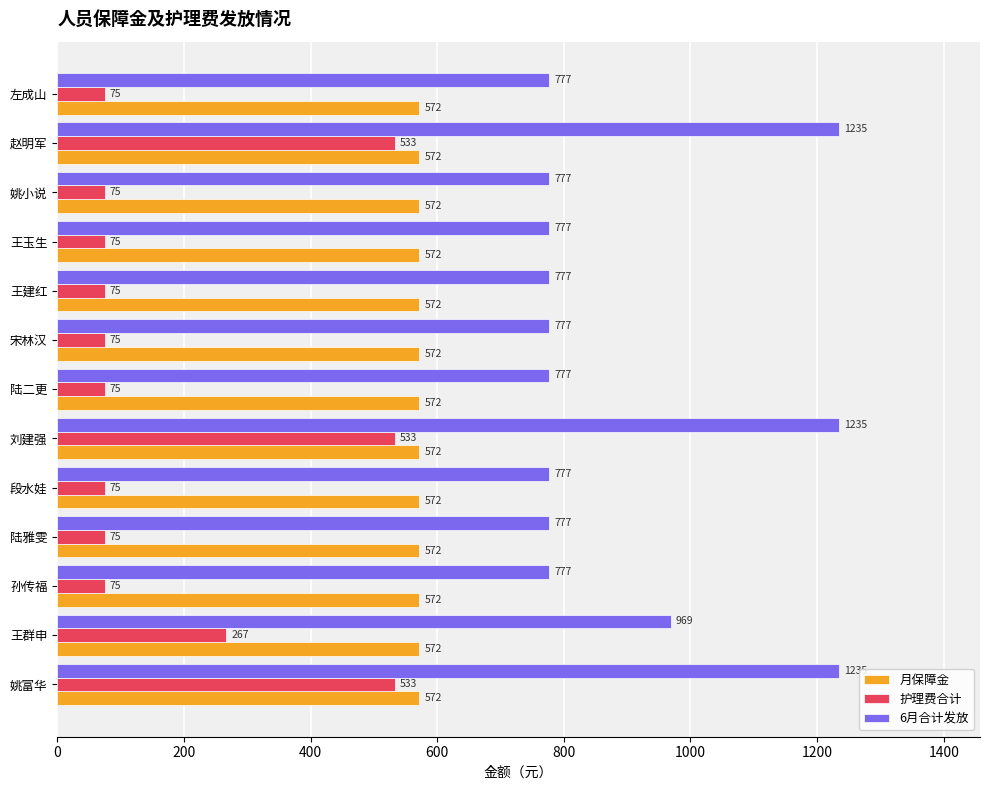

The 护理费合计 series shows 75 at 陆二更. True or false?

True